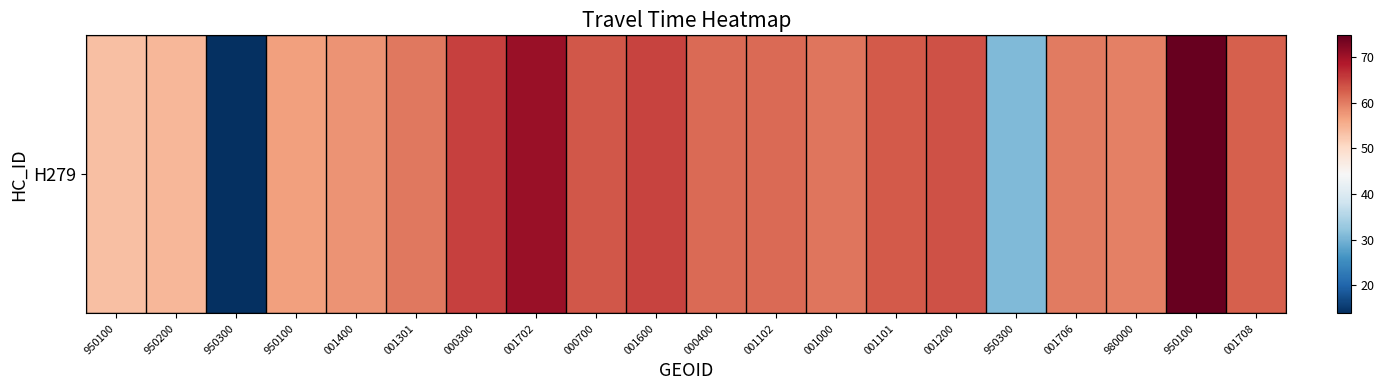

List the labels in order of value, smallest first.

950300, 950300, 950100, 950200, 950100, 001400, 980000, 001706, 001301, 001000, 001102, 000400, 001708, 001101, 000700, 001200, 001600, 000300, 001702, 950100